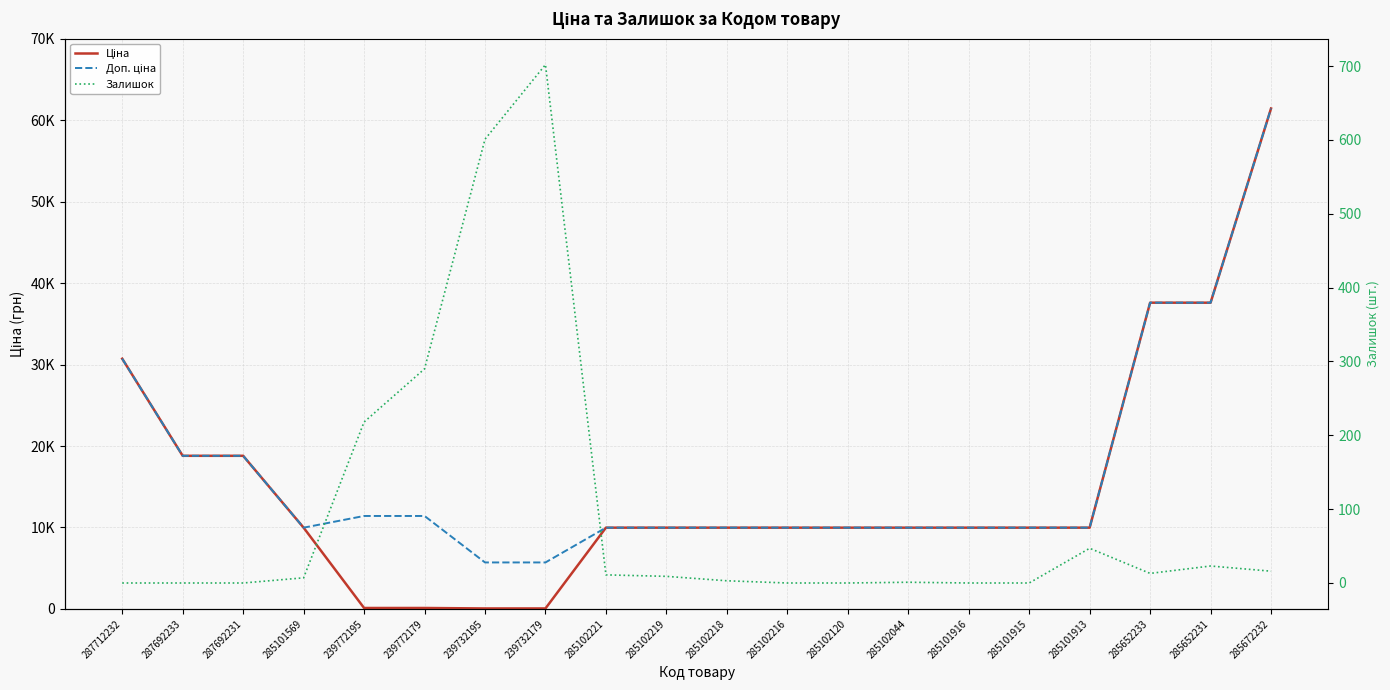

True or false: Залишок and Доп. ціна cross at least once.

False